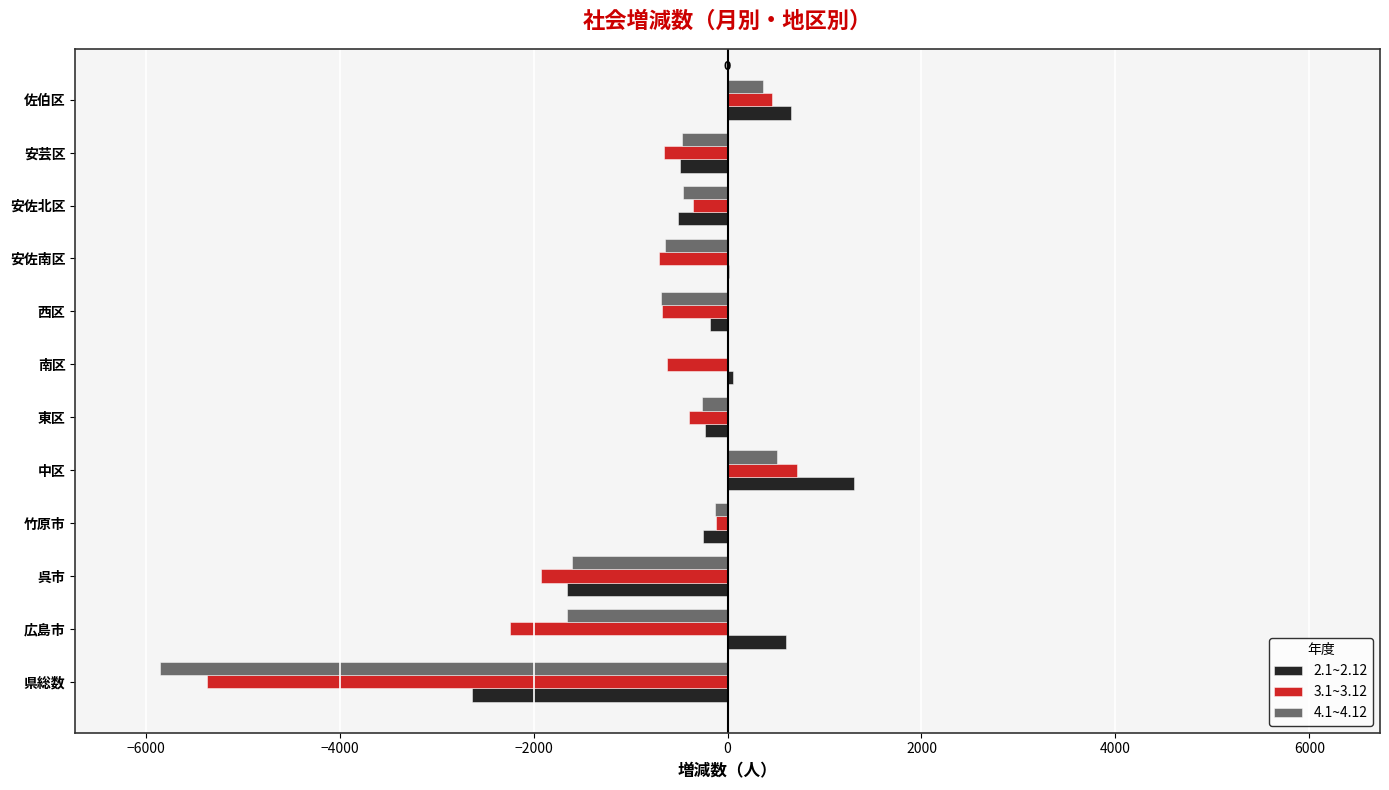

Which category has the highest value across all series?

中区